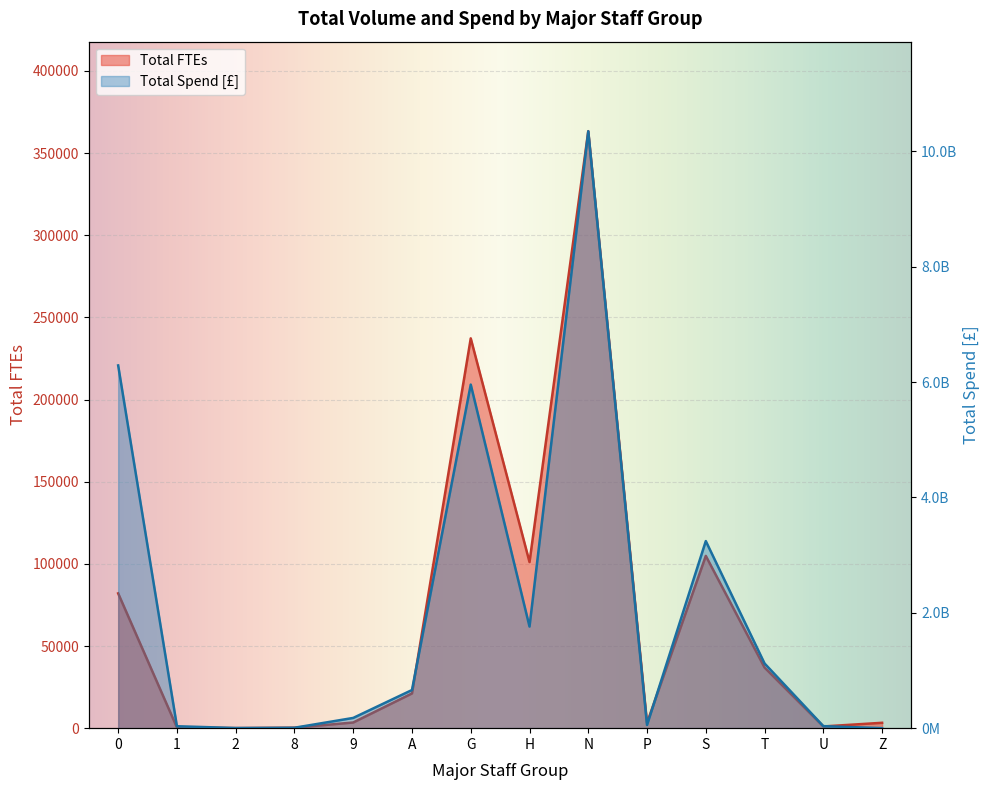

True or false: Total FTEs has a value of 3176 at P.

True